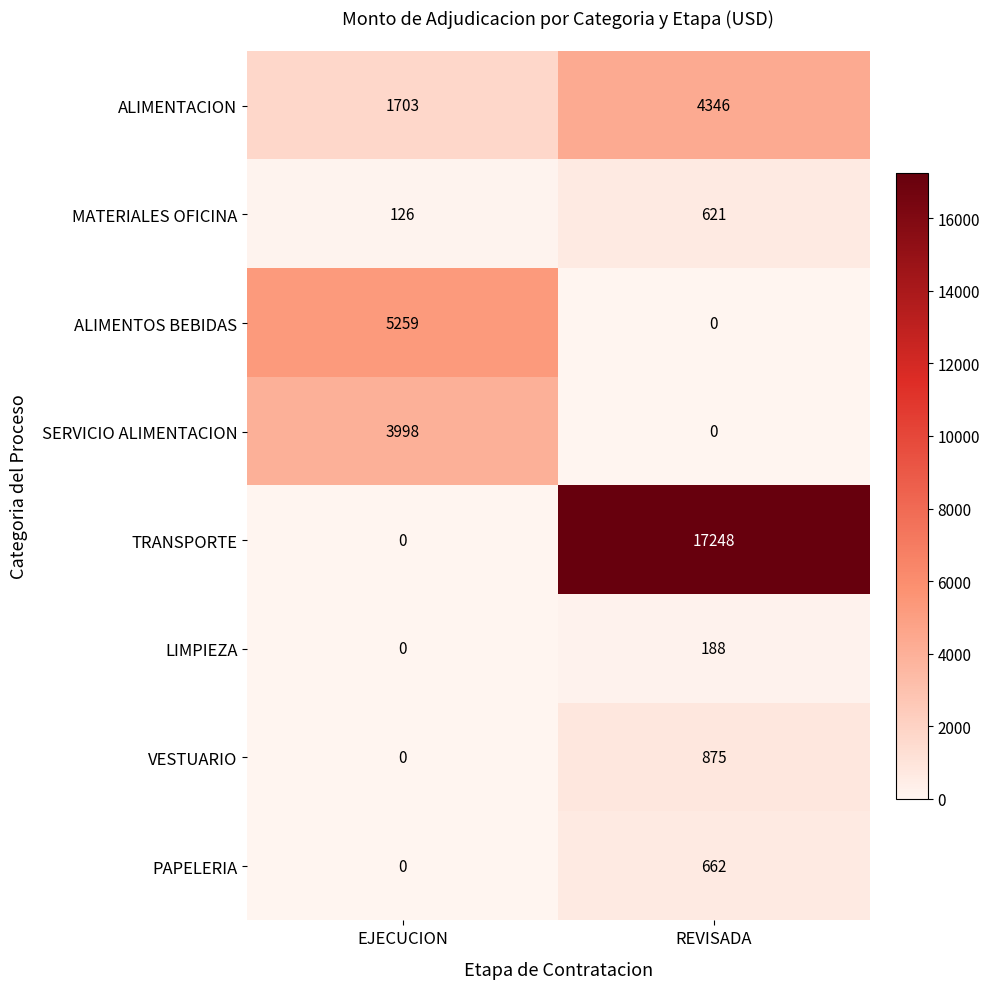

List the series in order of their peak value, lowest first.

LIMPIEZA, MATERIALES OFICINA, PAPELERIA, VESTUARIO, SERVICIO ALIMENTACION, ALIMENTACION, ALIMENTOS BEBIDAS, TRANSPORTE